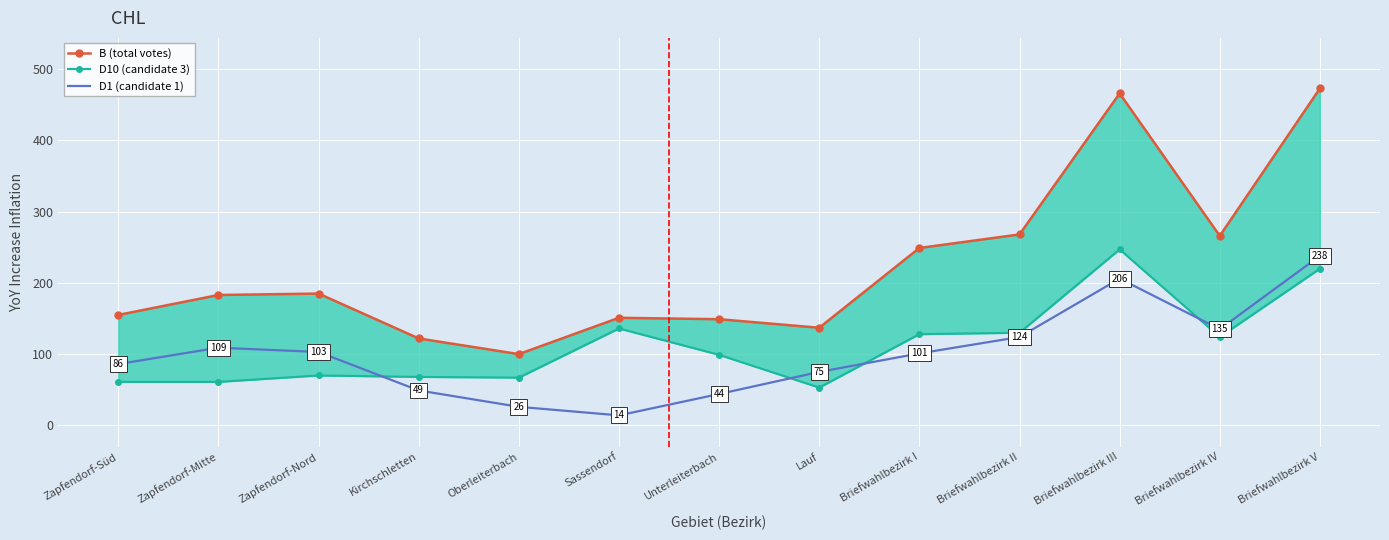

Which label corresponds to the largest value in the chart?

Briefwahlbezirk V